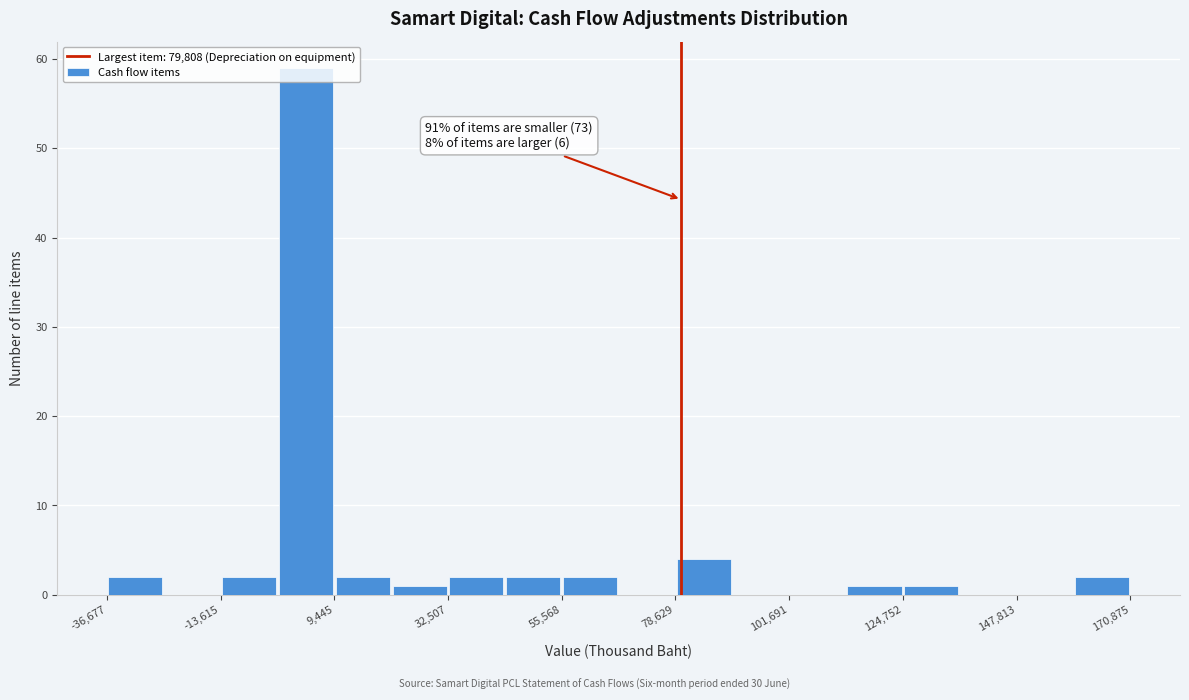

Around what value on the x-axis is the tallest bar? Give the approximate position of its centre, as read against the axis.

5000